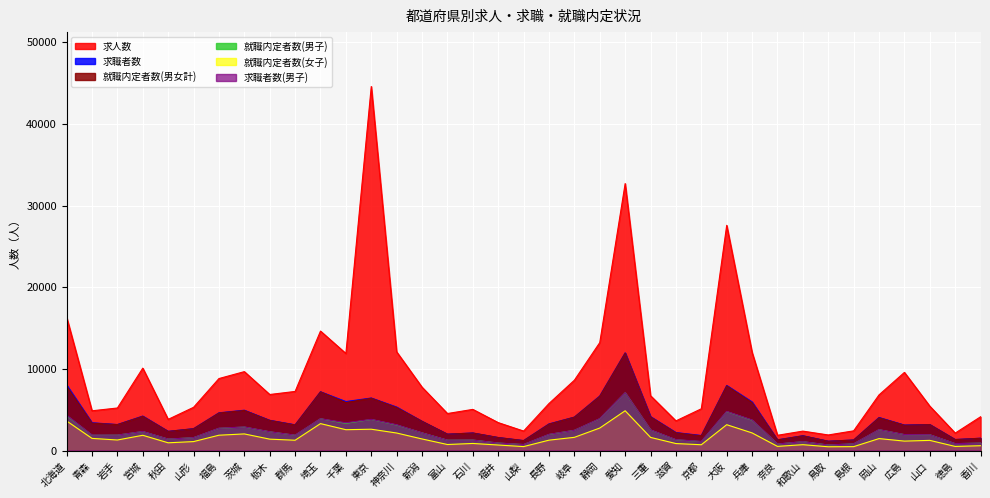

How many lines are shown in the chart?

6